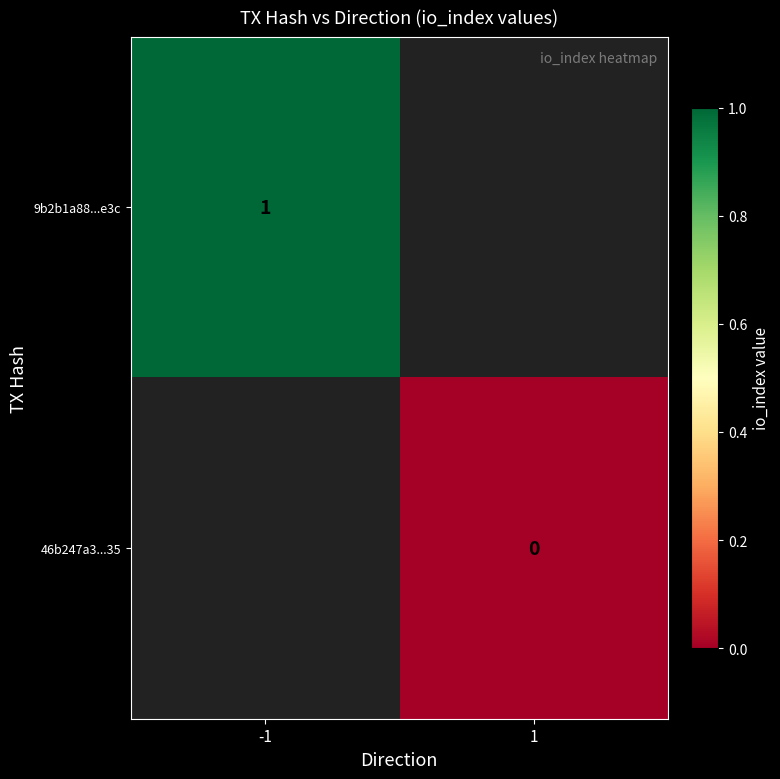

Is the value of 46b247a3...35 at 1 greater than the value of 9b2b1a88...e3c at -1?

No